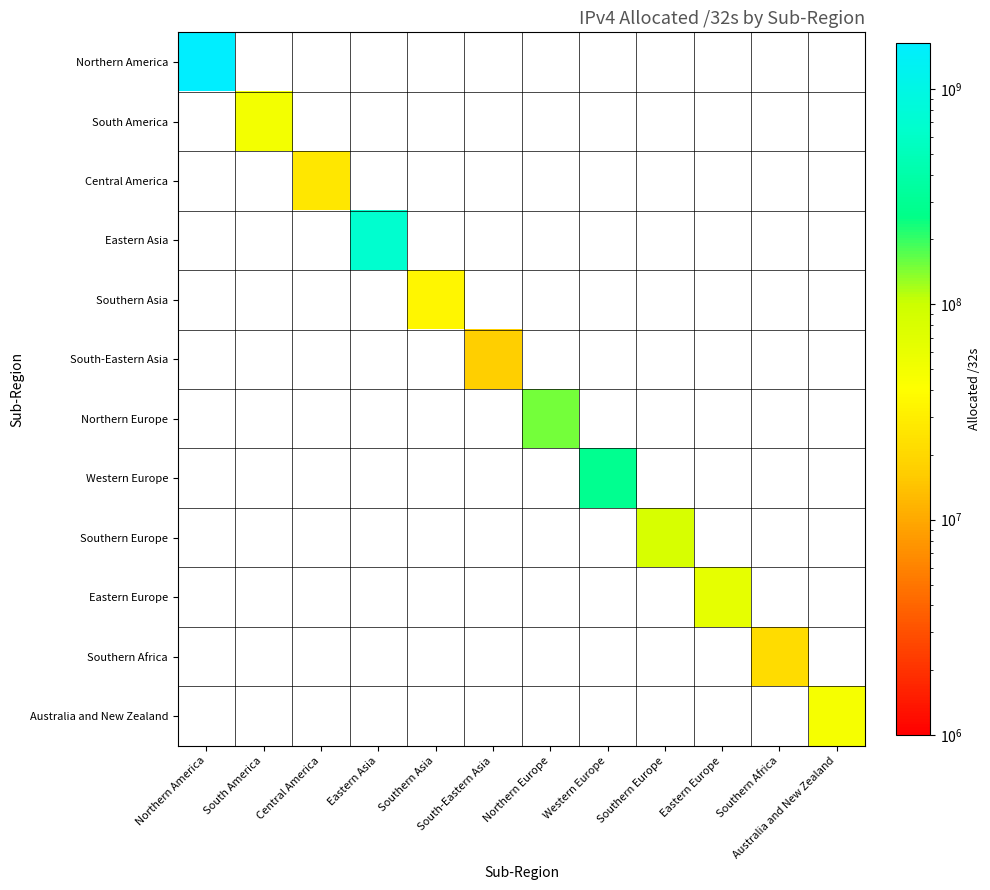

Reading left to right, list all the values displayed in this chart.

Northern America: Northern America=1634954368	South America=0	Central America=0	Eastern Asia=0	Southern Asia=0	South-Eastern Asia=0	Northern Europe=0	Western Europe=0	Southern Europe=0	Eastern Europe=0	Southern Africa=0	Australia and New Zealand=0
South America: Northern America=0	South America=50660864	Central America=0	Eastern Asia=0	Southern Asia=0	South-Eastern Asia=0	Northern Europe=0	Western Europe=0	Southern Europe=0	Eastern Europe=0	Southern Africa=0	Australia and New Zealand=0
Central America: Northern America=0	South America=0	Central America=26292992	Eastern Asia=0	Southern Asia=0	South-Eastern Asia=0	Northern Europe=0	Western Europe=0	Southern Europe=0	Eastern Europe=0	Southern Africa=0	Australia and New Zealand=0
Eastern Asia: Northern America=0	South America=0	Central America=0	Eastern Asia=679749376	Southern Asia=0	South-Eastern Asia=0	Northern Europe=0	Western Europe=0	Southern Europe=0	Eastern Europe=0	Southern Africa=0	Australia and New Zealand=0
Southern Asia: Northern America=0	South America=0	Central America=0	Eastern Asia=0	Southern Asia=34780672	South-Eastern Asia=0	Northern Europe=0	Western Europe=0	Southern Europe=0	Eastern Europe=0	Southern Africa=0	Australia and New Zealand=0
South-Eastern Asia: Northern America=0	South America=0	Central America=0	Eastern Asia=0	Southern Asia=0	South-Eastern Asia=17379840	Northern Europe=0	Western Europe=0	Southern Europe=0	Eastern Europe=0	Southern Africa=0	Australia and New Zealand=0
Northern Europe: Northern America=0	South America=0	Central America=0	Eastern Asia=0	Southern Asia=0	South-Eastern Asia=0	Northern Europe=152308600	Western Europe=0	Southern Europe=0	Eastern Europe=0	Southern Africa=0	Australia and New Zealand=0
Western Europe: Northern America=0	South America=0	Central America=0	Eastern Asia=0	Southern Asia=0	South-Eastern Asia=0	Northern Europe=0	Western Europe=280936016	Southern Europe=0	Eastern Europe=0	Southern Africa=0	Australia and New Zealand=0
Southern Europe: Northern America=0	South America=0	Central America=0	Eastern Asia=0	Southern Asia=0	South-Eastern Asia=0	Northern Europe=0	Western Europe=0	Southern Europe=80952640	Eastern Europe=0	Southern Africa=0	Australia and New Zealand=0
Eastern Europe: Northern America=0	South America=0	Central America=0	Eastern Asia=0	Southern Asia=0	South-Eastern Asia=0	Northern Europe=0	Western Europe=0	Southern Europe=0	Eastern Europe=64206984	Southern Africa=0	Australia and New Zealand=0
Southern Africa: Northern America=0	South America=0	Central America=0	Eastern Asia=0	Southern Asia=0	South-Eastern Asia=0	Northern Europe=0	Western Europe=0	Southern Europe=0	Eastern Europe=0	Southern Africa=21593856	Australia and New Zealand=0
Australia and New Zealand: Northern America=0	South America=0	Central America=0	Eastern Asia=0	Southern Asia=0	South-Eastern Asia=0	Northern Europe=0	Western Europe=0	Southern Europe=0	Eastern Europe=0	Southern Africa=0	Australia and New Zealand=47668992